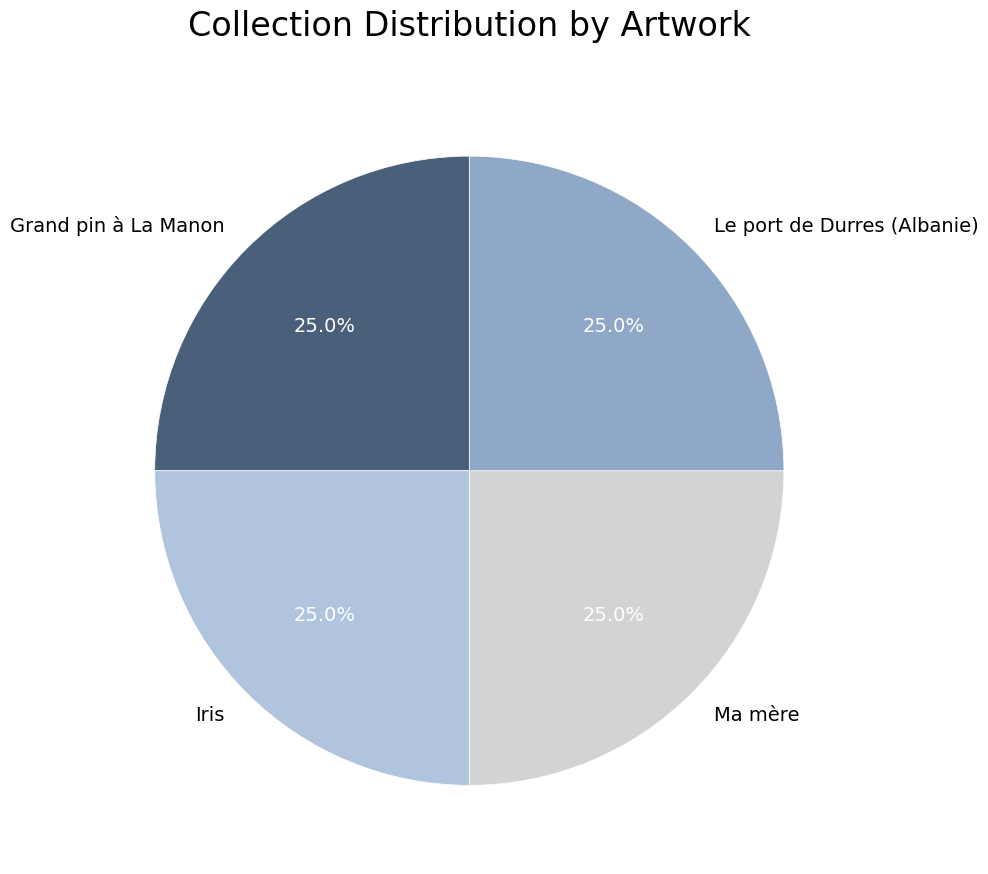

Approximately how many times larger is the value at Iris compared to Grand pin à La Manon?

1.0